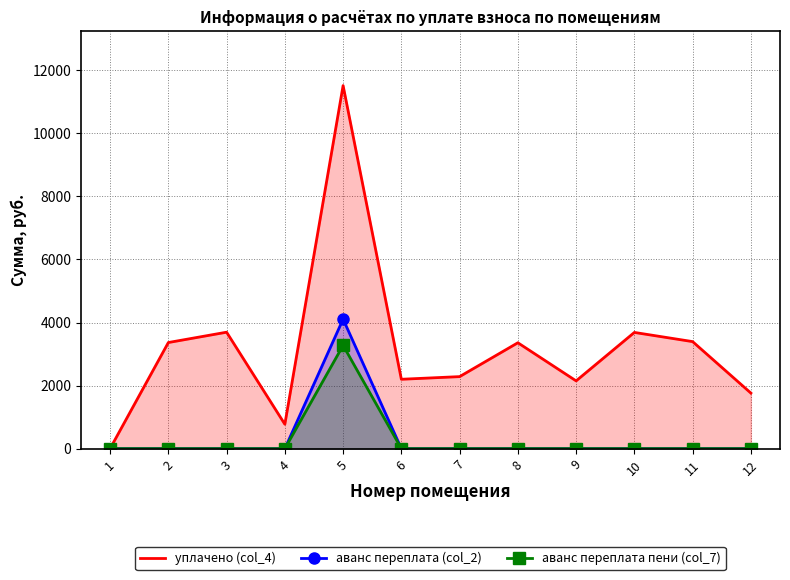

True or false: уплачено (col_4) has a value of 3685.7 at 10.

True